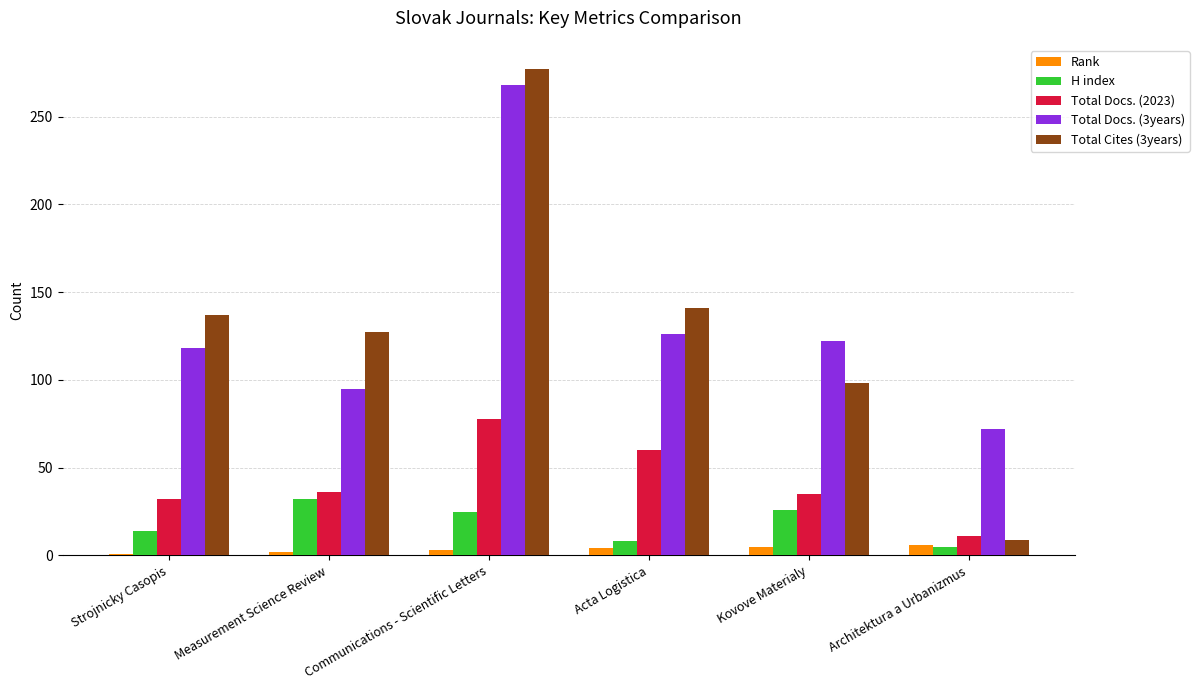

At which category is the sum across all series the highest?

Communications - Scientific Letters